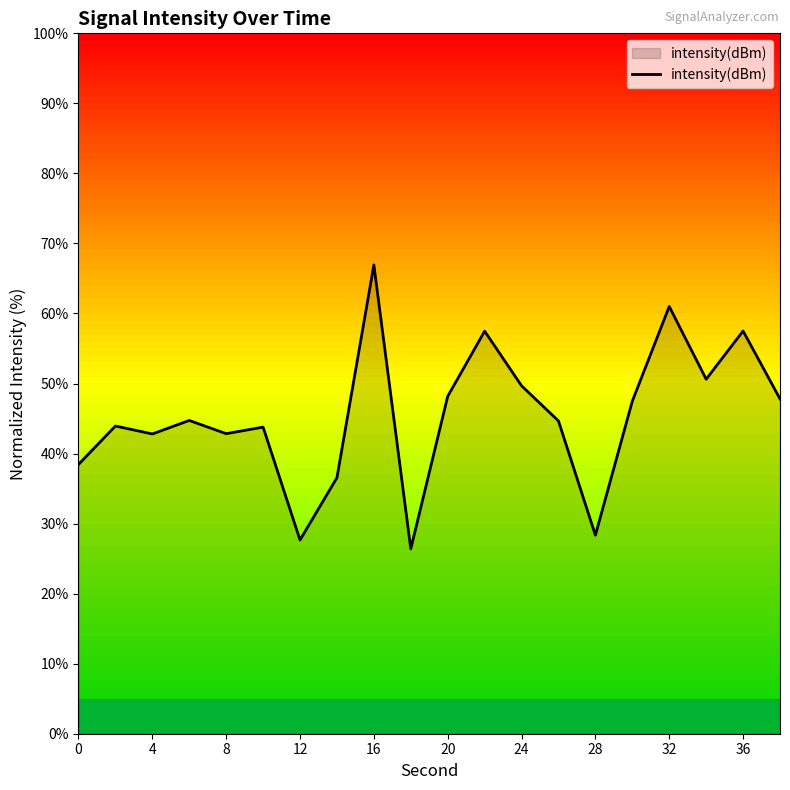

What is the greatest value displayed?

66.9